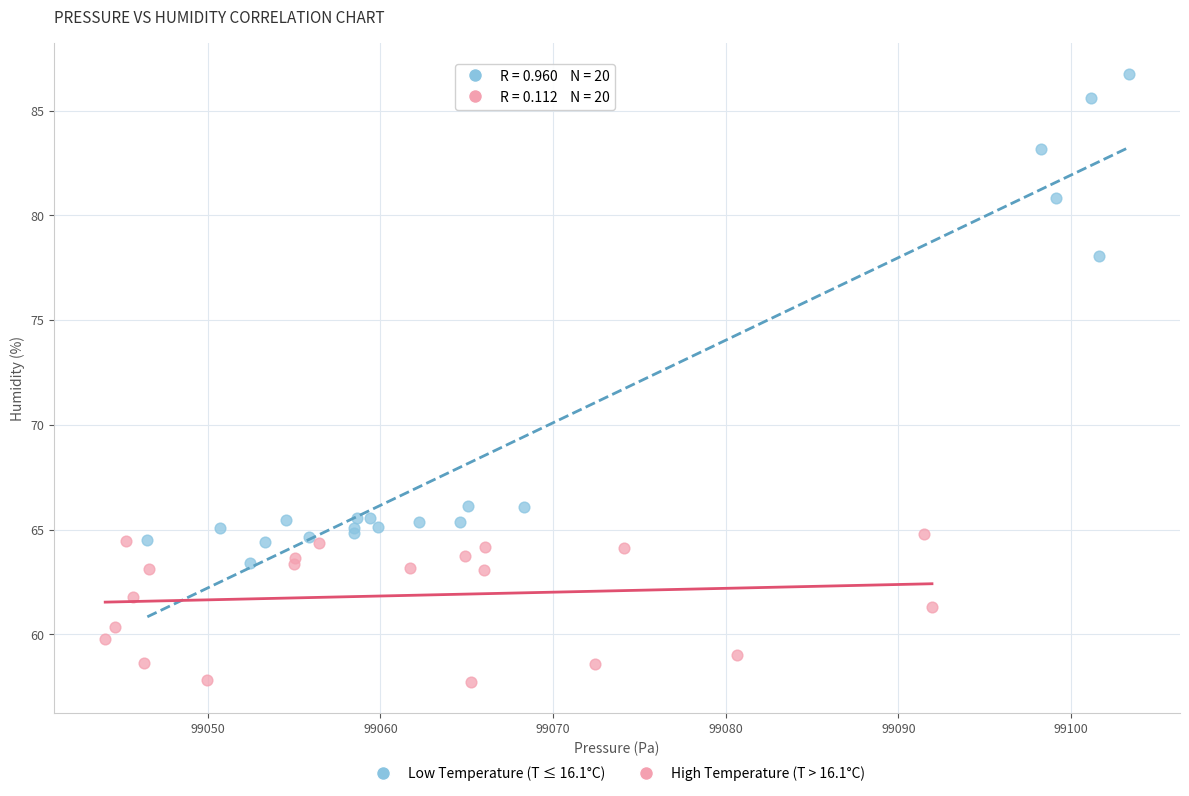

What are all the series names shown in the legend?

Low Temperature (T ≤ 16.1°C), High Temperature (T > 16.1°C)